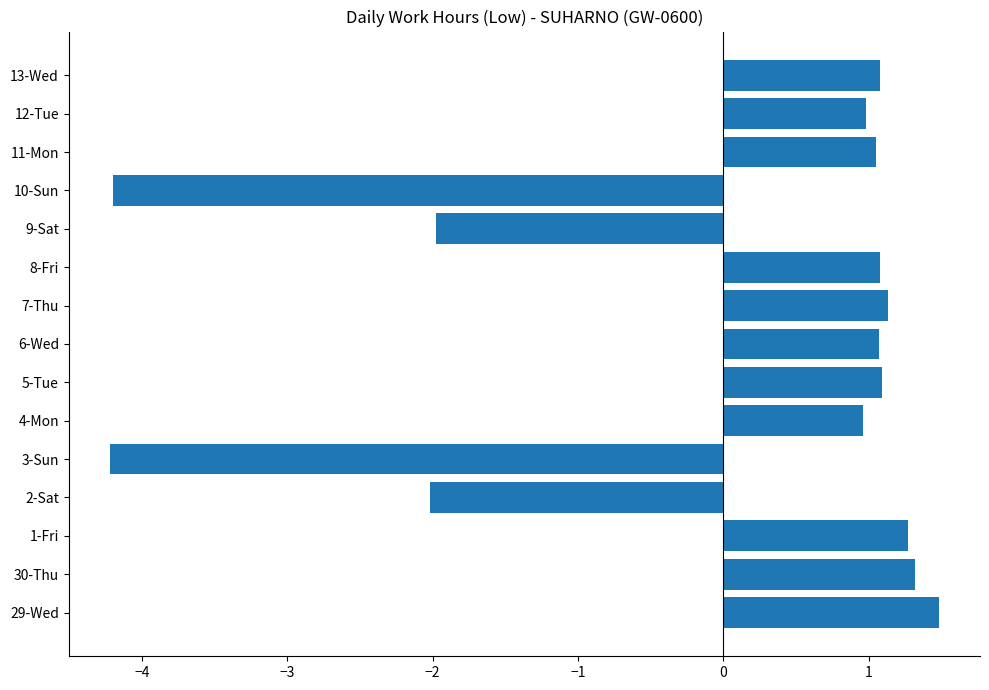

What is the smallest value displayed?

-4.2